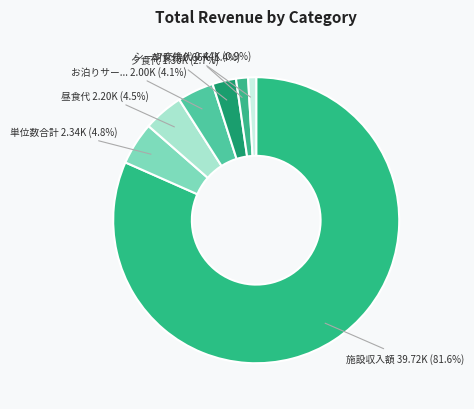

How many slices are in this pie chart?

7